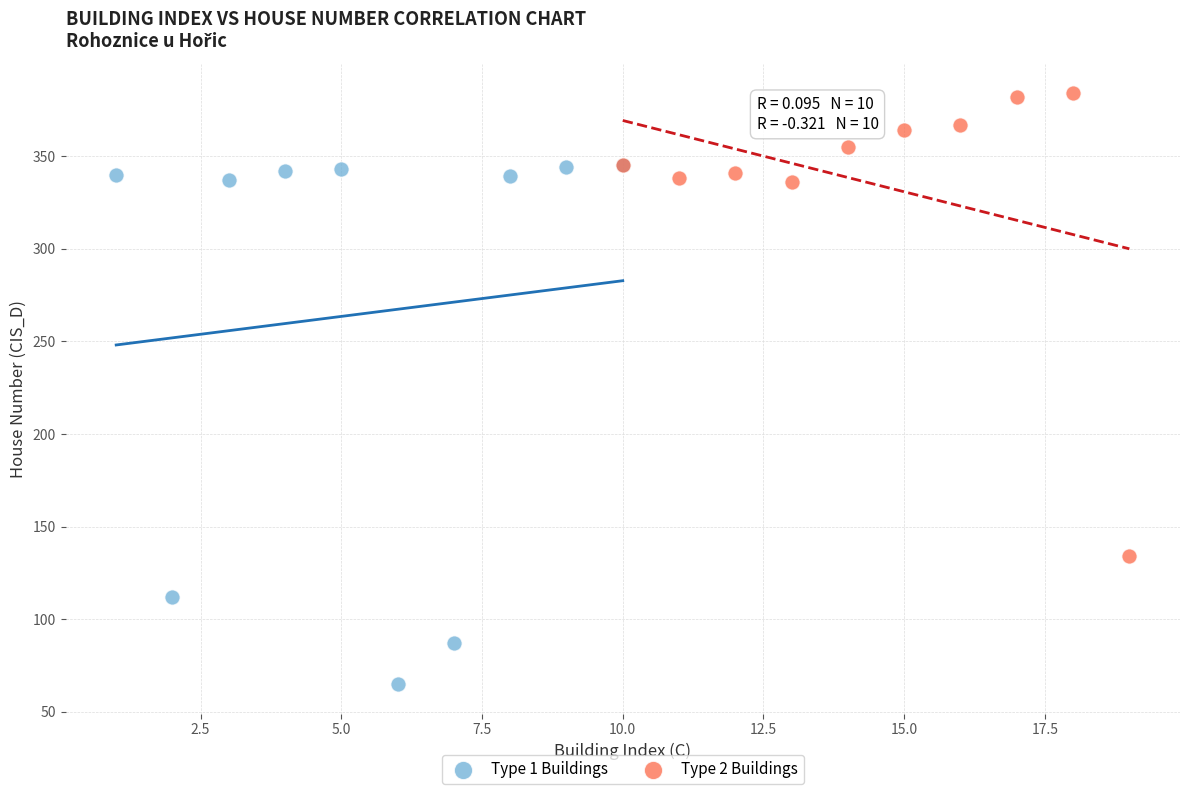

Which series contains the lowest Y value?

Type 1 Buildings